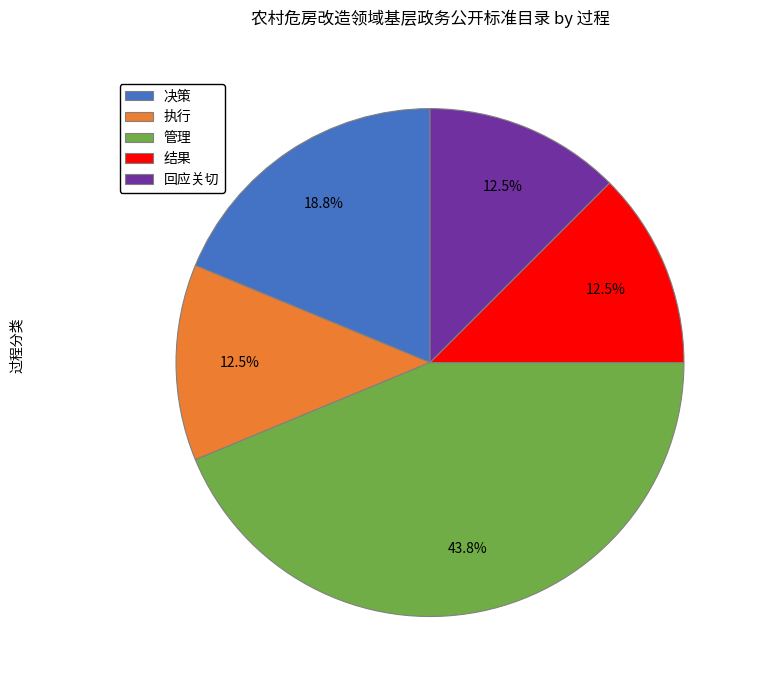

To the nearest percent, what percentage of the pie is 决策?

19%